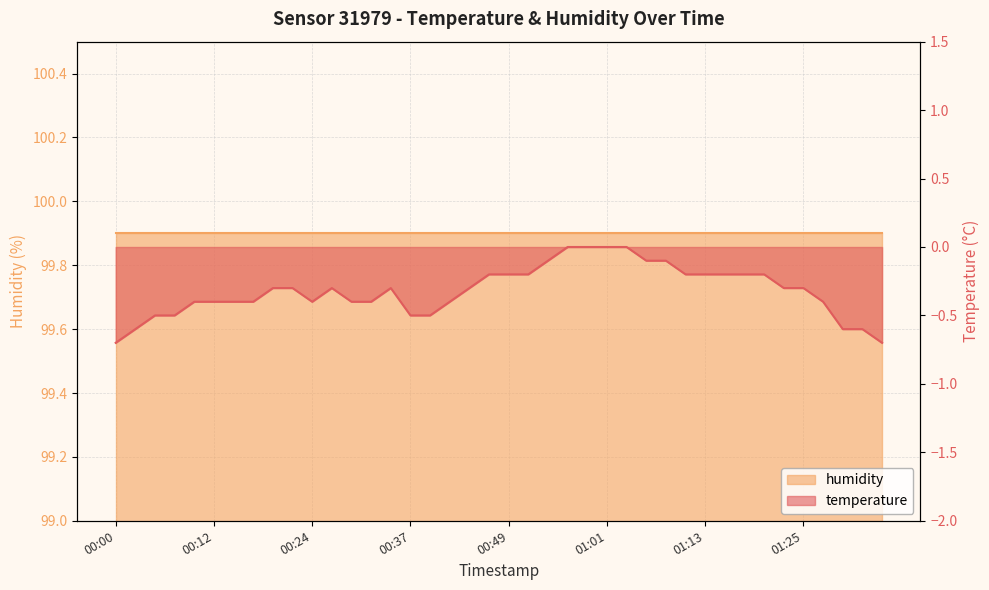

What is the difference between the maximum and second lowest values?

0.7